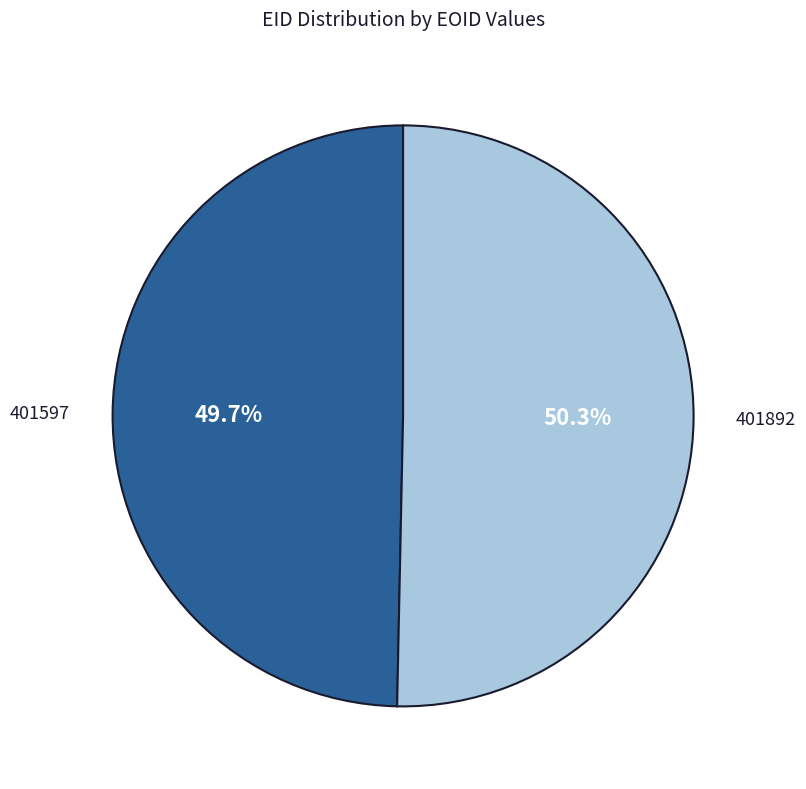

Is there a majority slice in this chart?

Yes